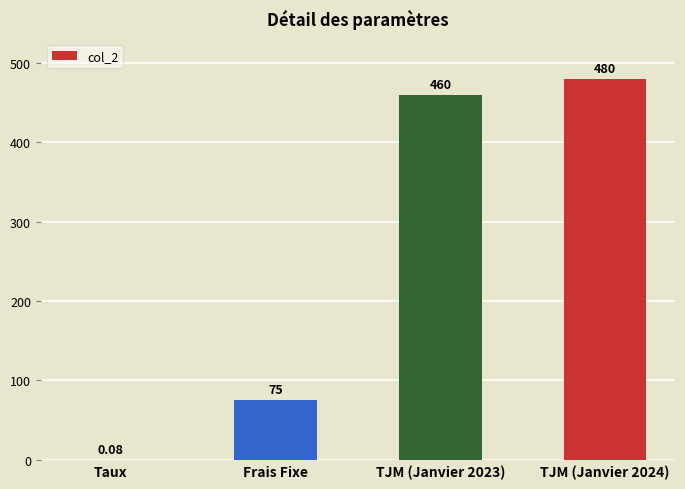

Between Taux and Frais Fixe, which is larger?

Frais Fixe